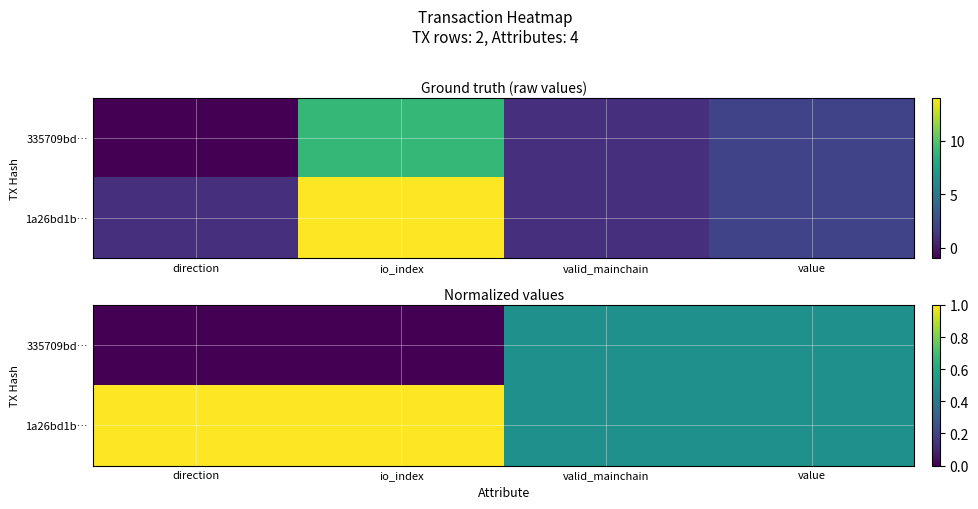

What is the difference between the maximum and minimum values in the 335709bd… series?

0.5